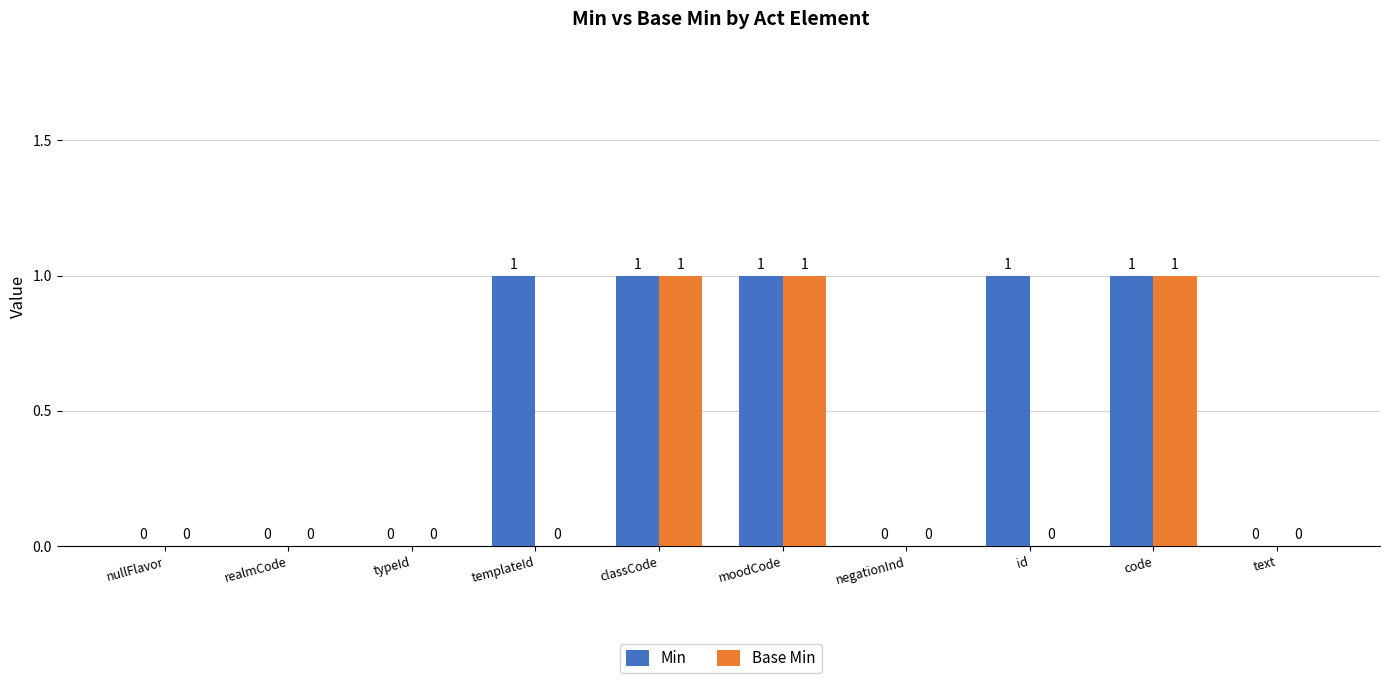

Reading left to right, list all the values displayed in this chart.

Min: 0	0	0	1	1	1	0	1	1	0
Base Min: 0	0	0	0	1	1	0	0	1	0